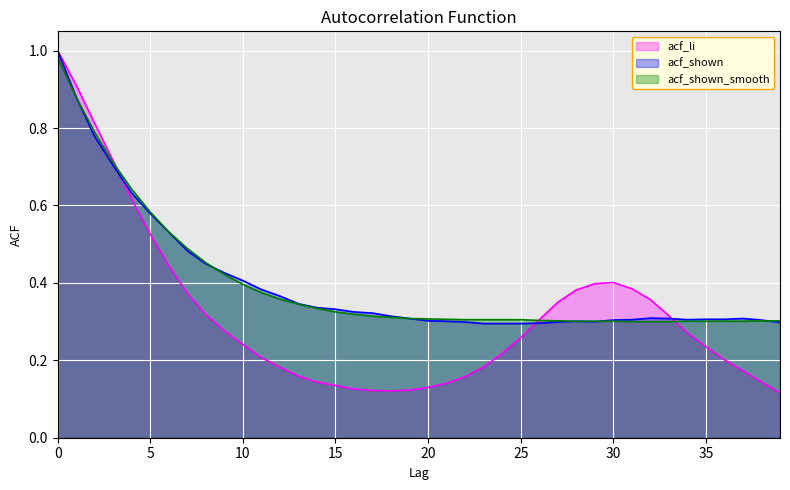

What is the value of the acf_li point at the 26th from the left?

0.3